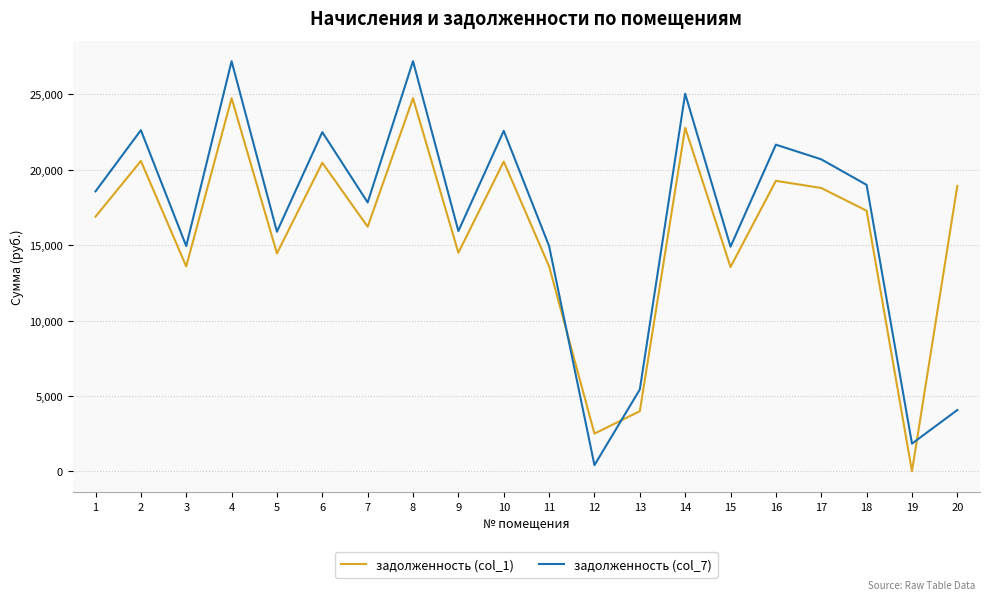

Is it true that задолженность (col_7) equals 5580.0 at 7?

False